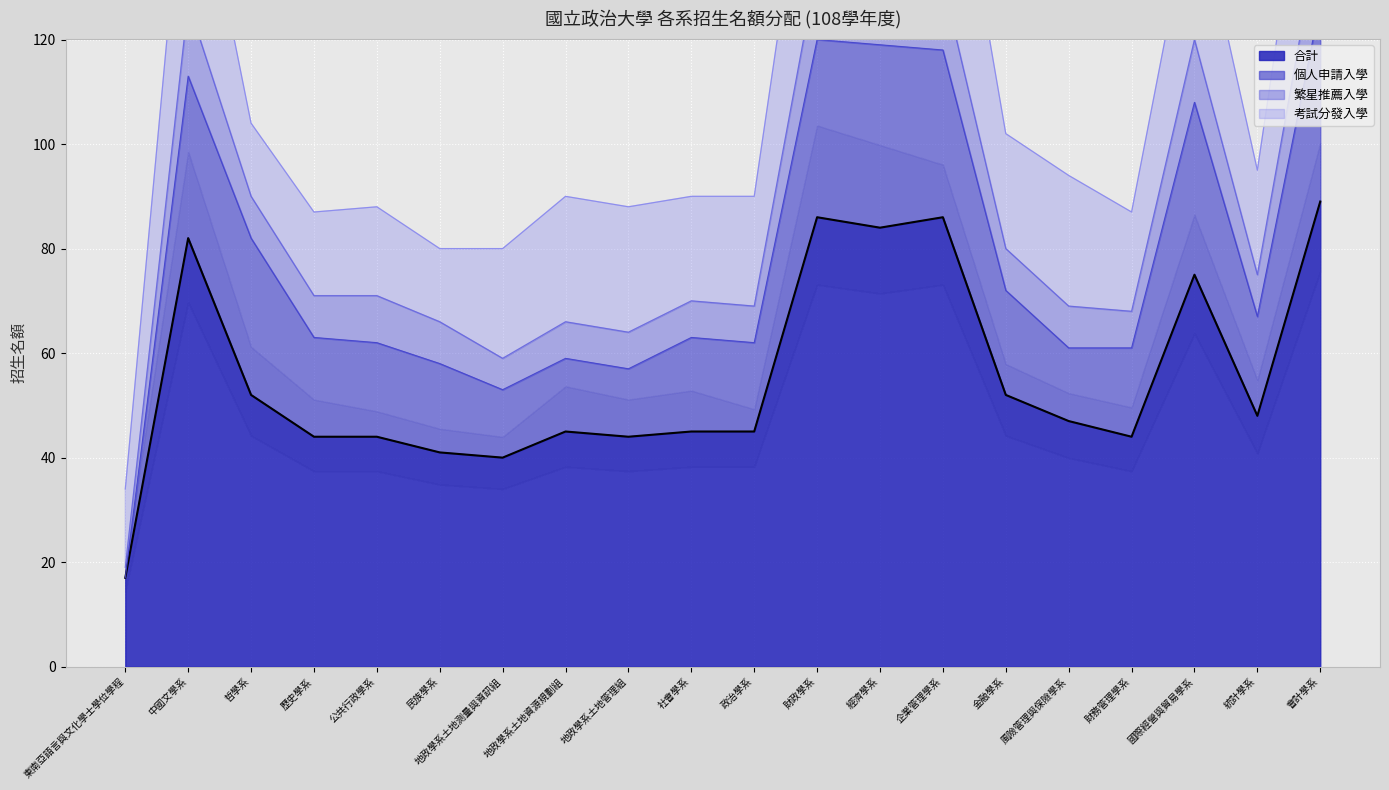

At which label is 繁星推薦入學 closest to 8?

哲學系